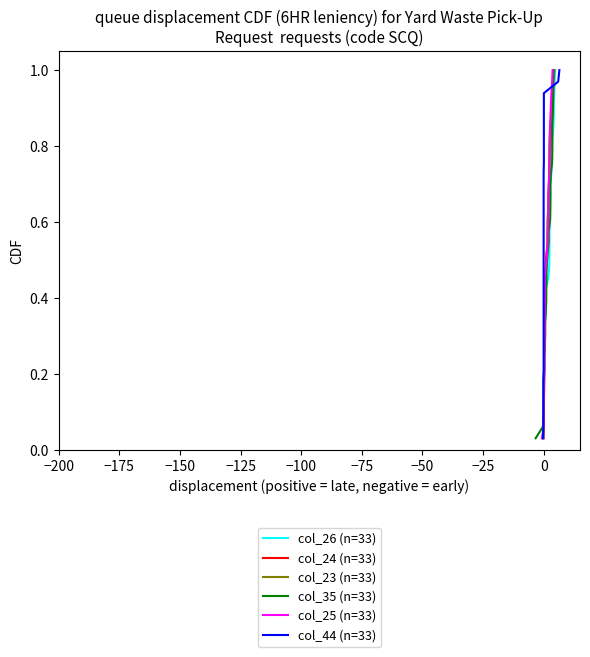

Between −125 and −100, which series saw the biggest shift?

col_26 (n=33)